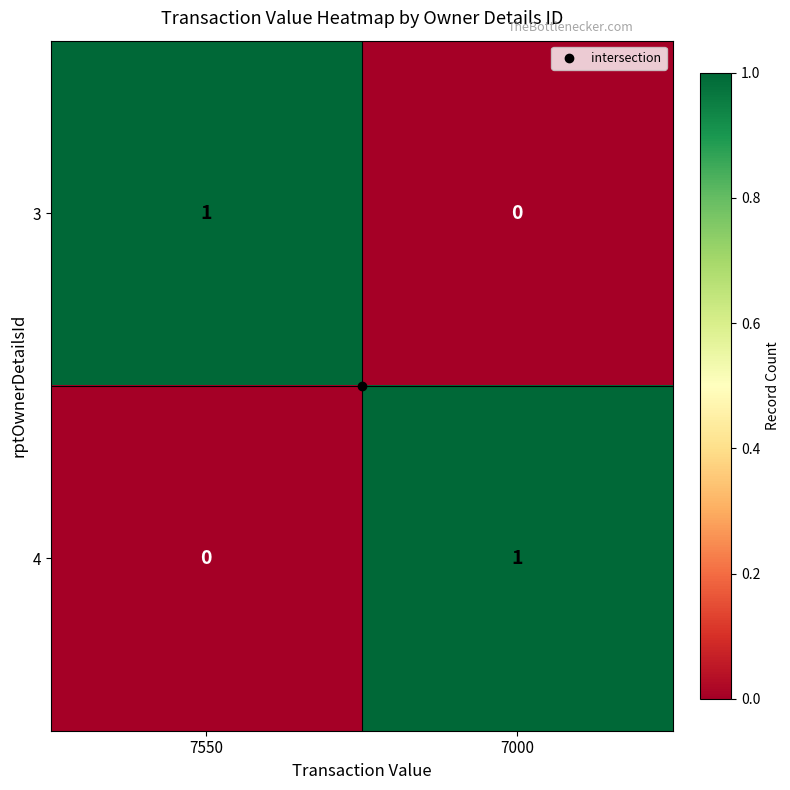

Is the value of 3 at 7550 greater than the value of 4 at 7550?

Yes